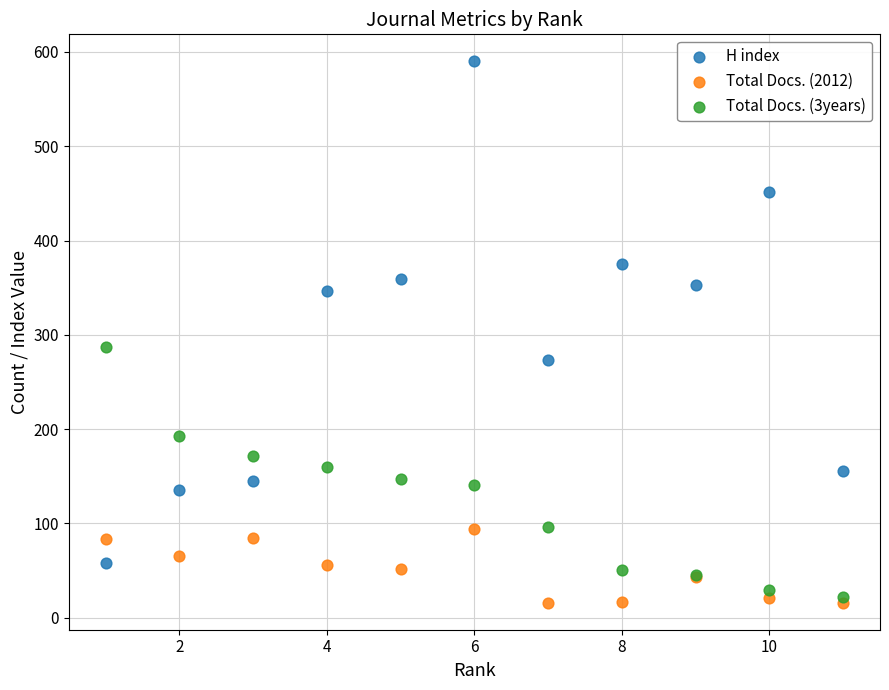

Which series reaches the minimum Y coordinate?

Total Docs. (2012)